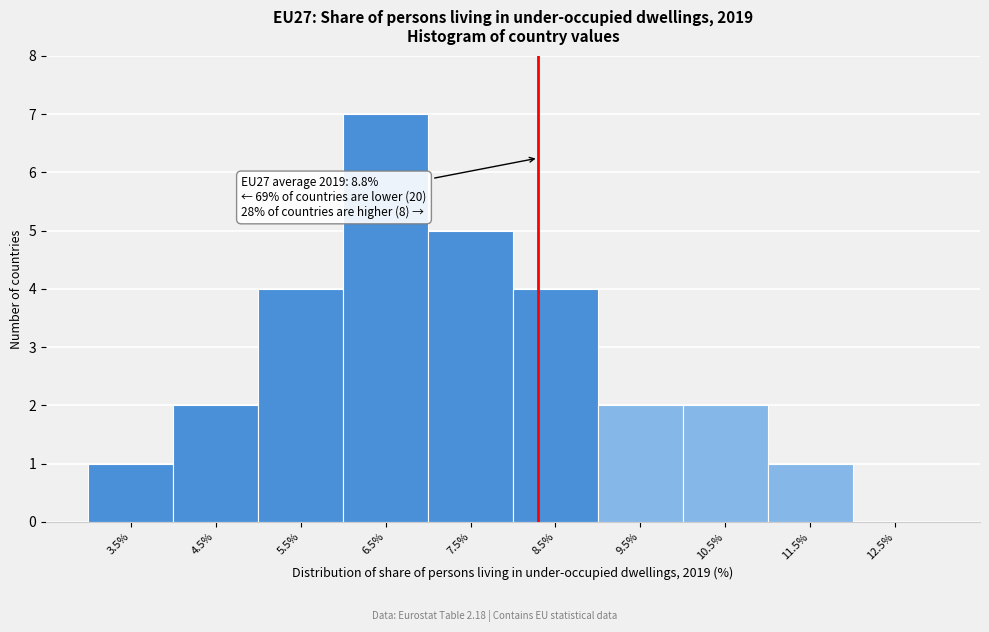

Reading right to left, transcribe all the data shown in this chart.

12.5%=0	11.5%=1	10.5%=2	9.5%=2	8.5%=4	7.5%=5	6.5%=7	5.5%=4	4.5%=2	3.5%=1